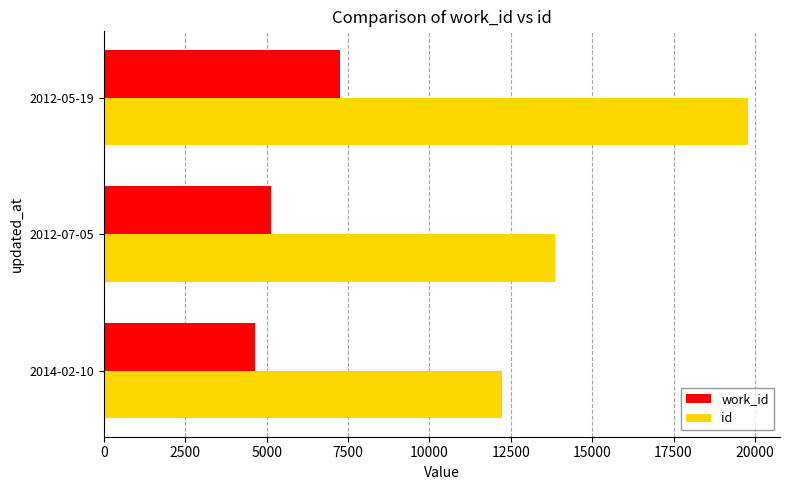

Which series has the largest total across all categories?

id